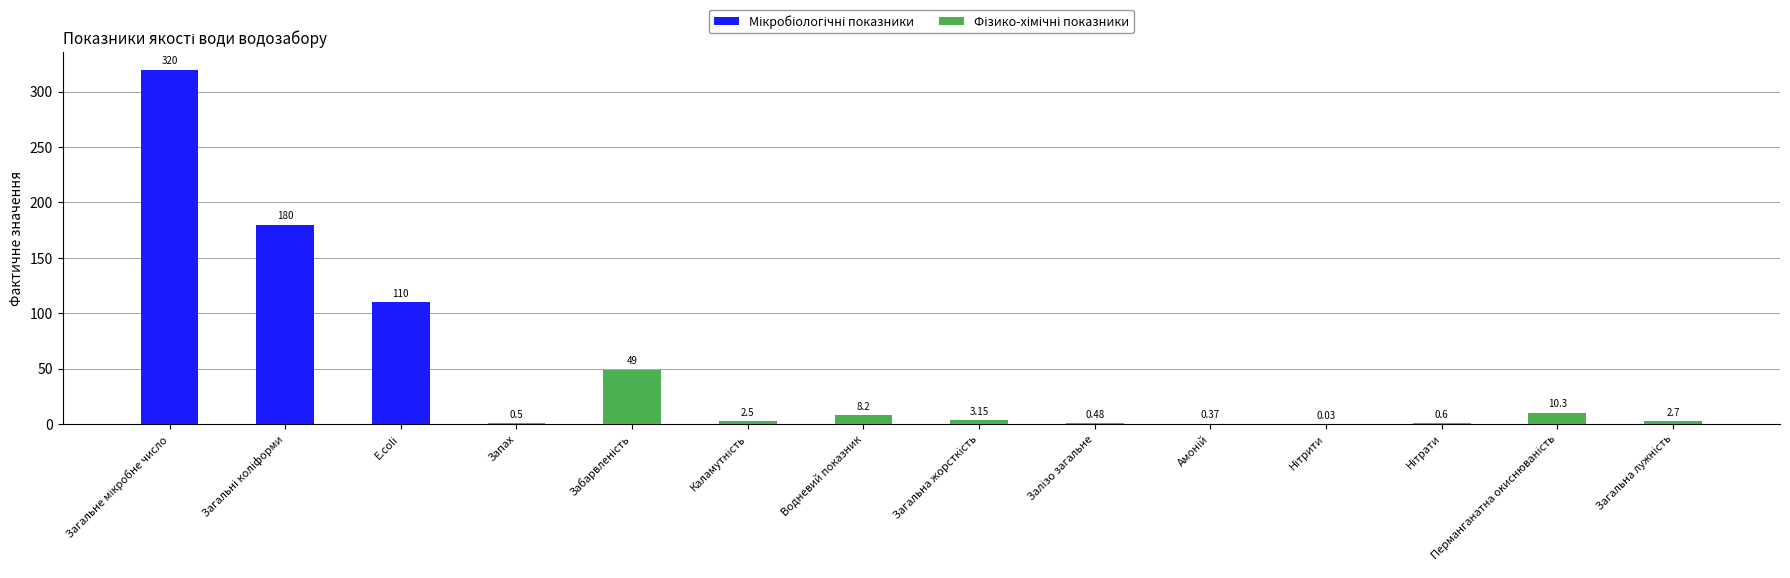

What is the sum of all values?

687.8